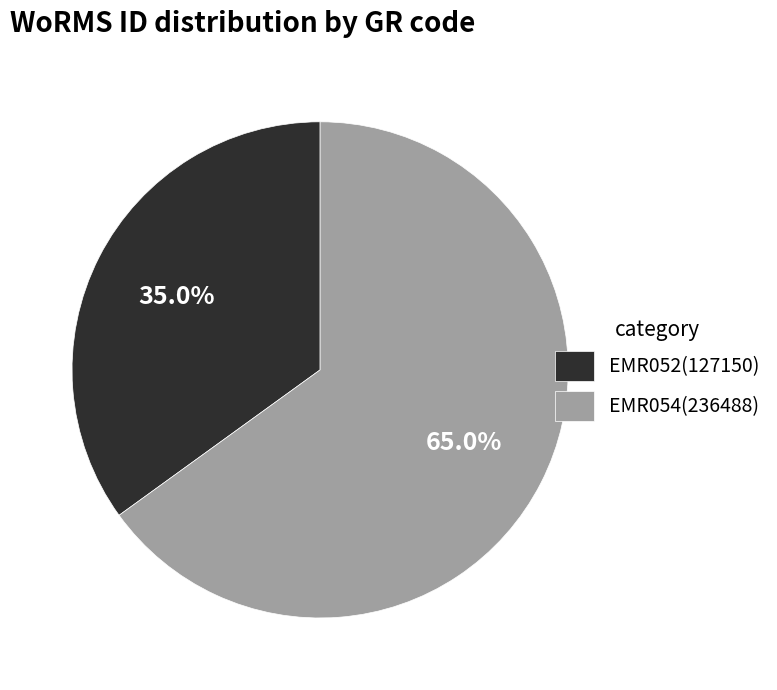

True or false: EMR054 accounts for 56% of the total.

False